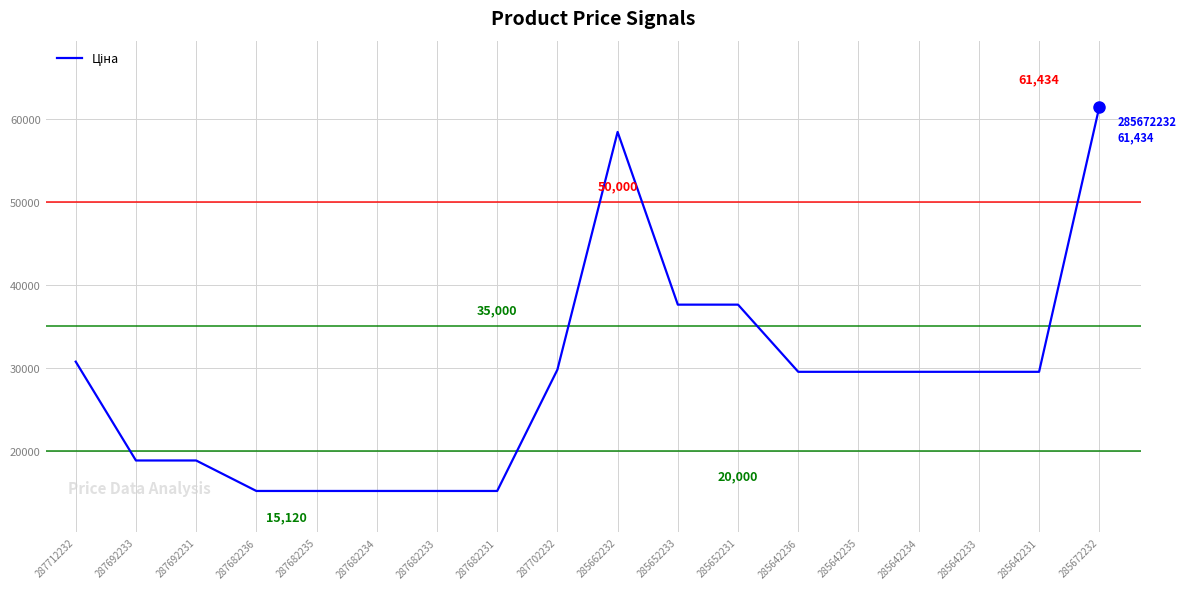

The chart shows a value of 29491.5 at 285642231. True or false?

True